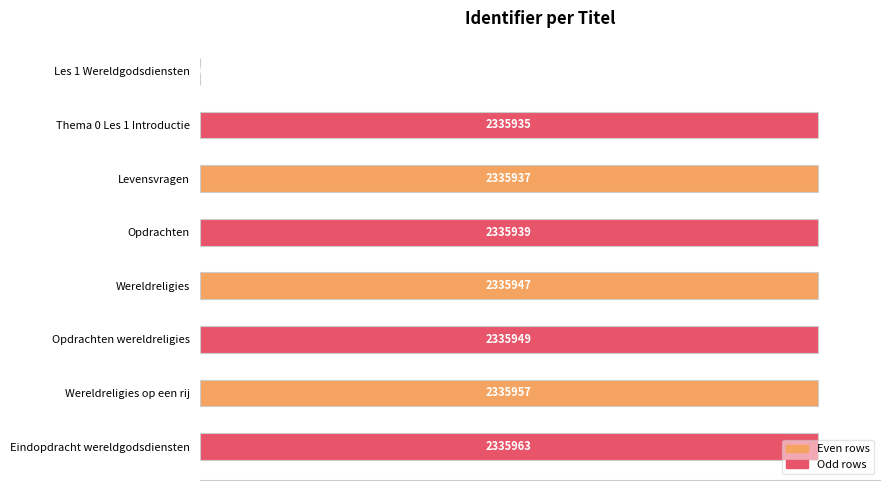

Are the bars horizontal?

Yes